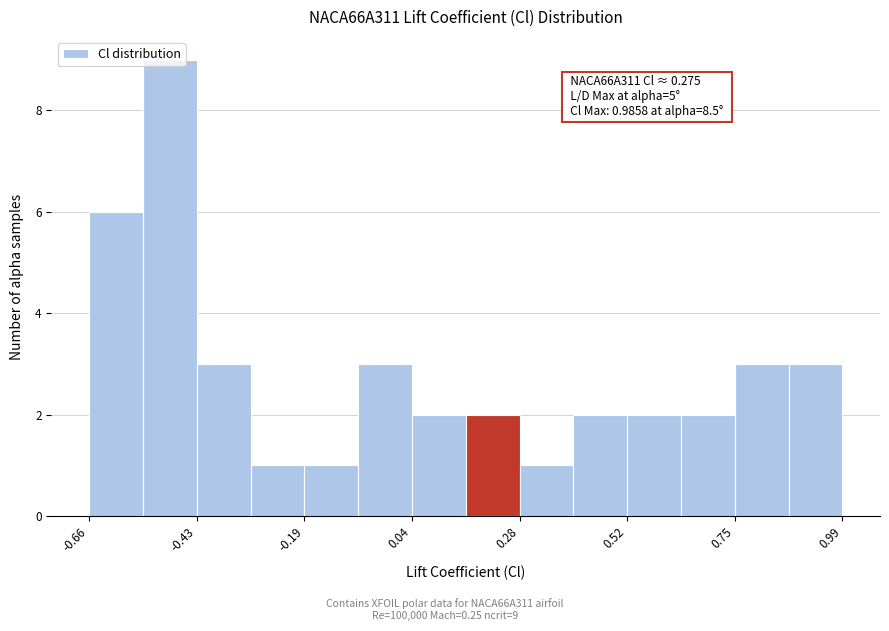

Read against the x-axis, roughly where is the centre of the tallest bar?

-0.50